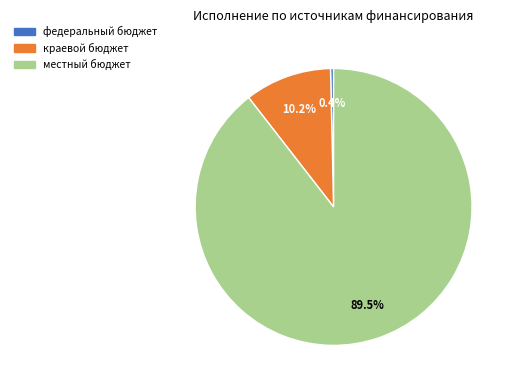

How many slices are in this pie chart?

3